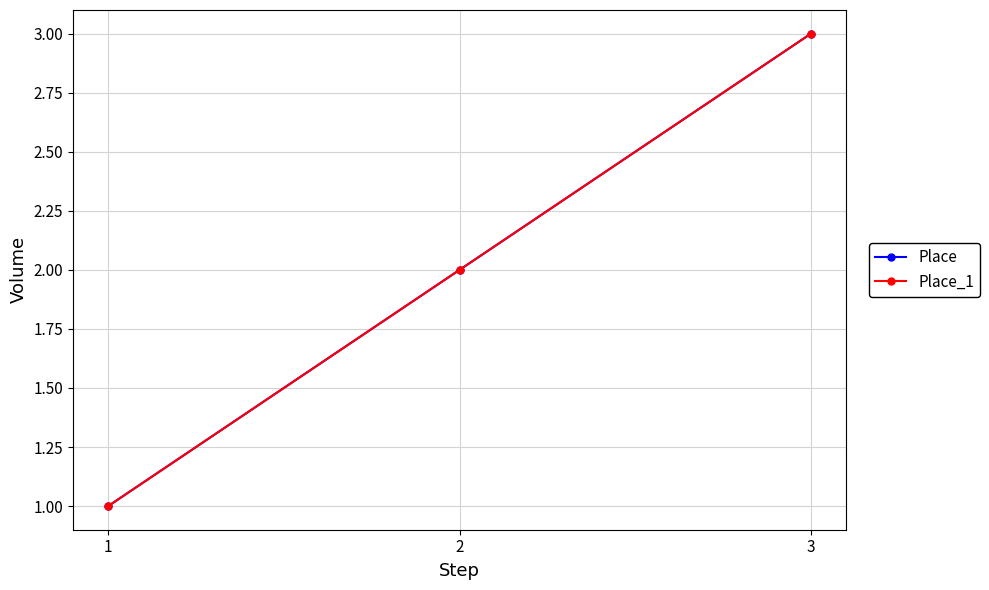

Reading left to right, what are all the values shown in this chart?

Place: 1	2	3
Place_1: 1	2	3